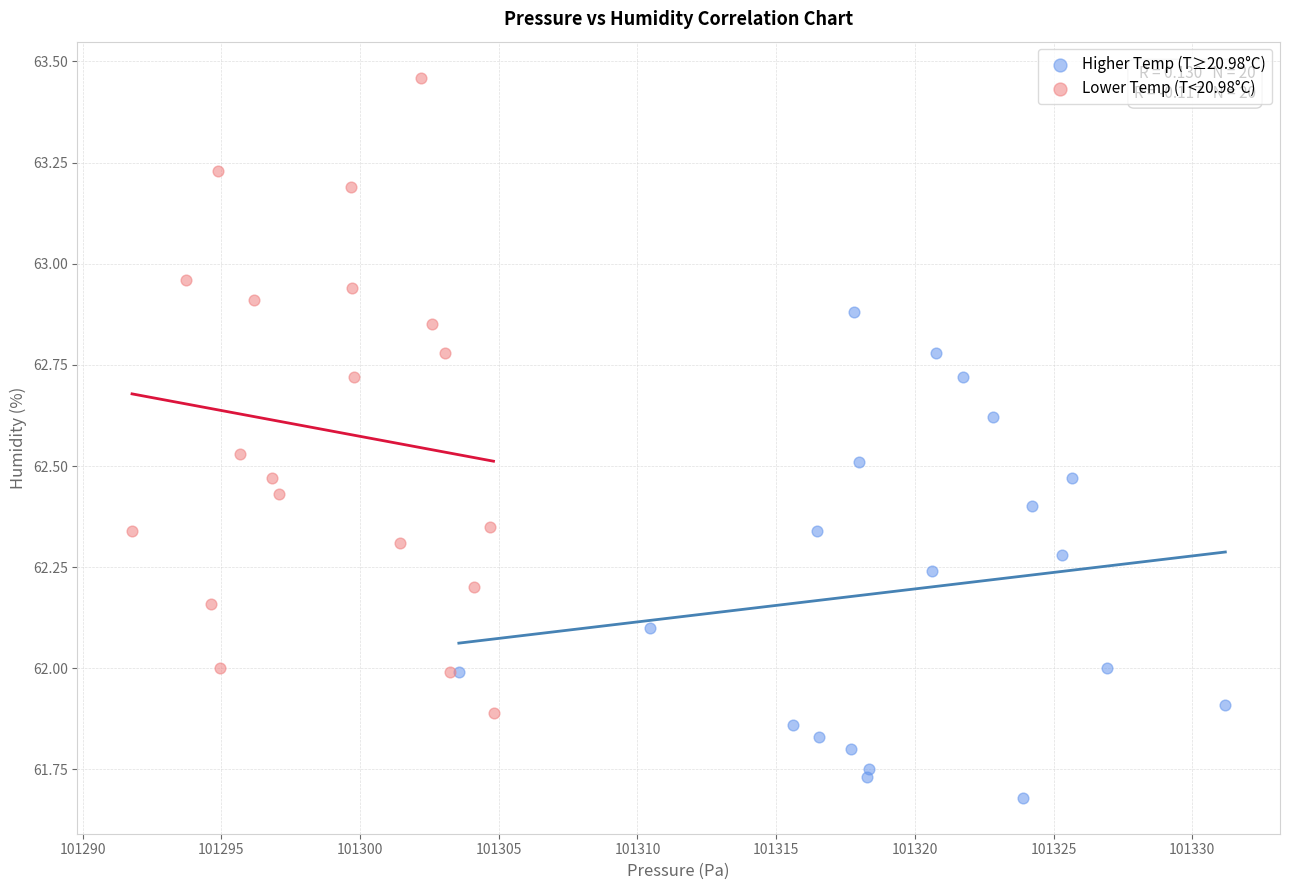

Which series reaches the maximum Y coordinate?

Lower Temp (T<20.98°C)